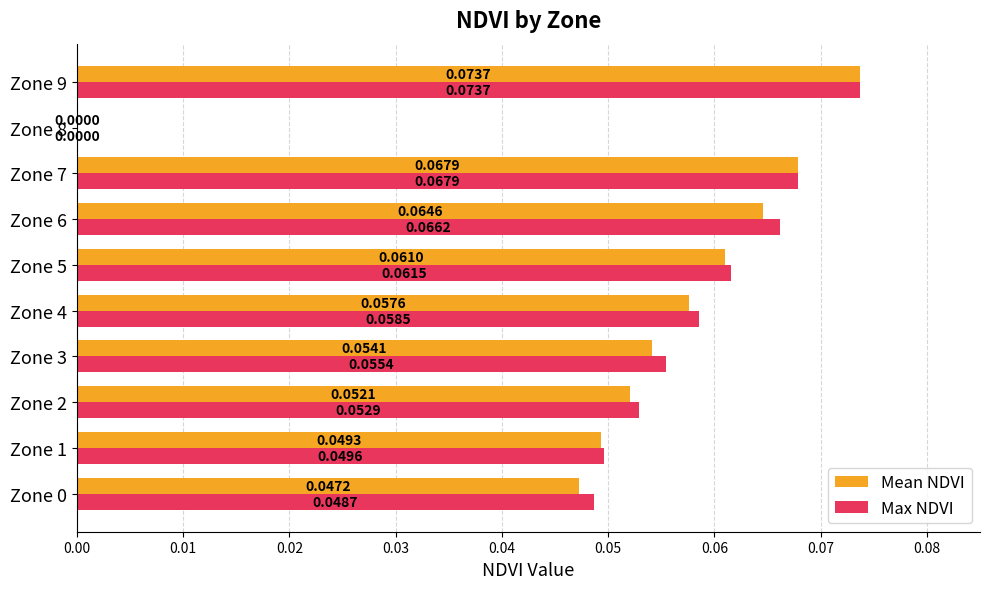

At which category is the sum across all series the highest?

Zone 9